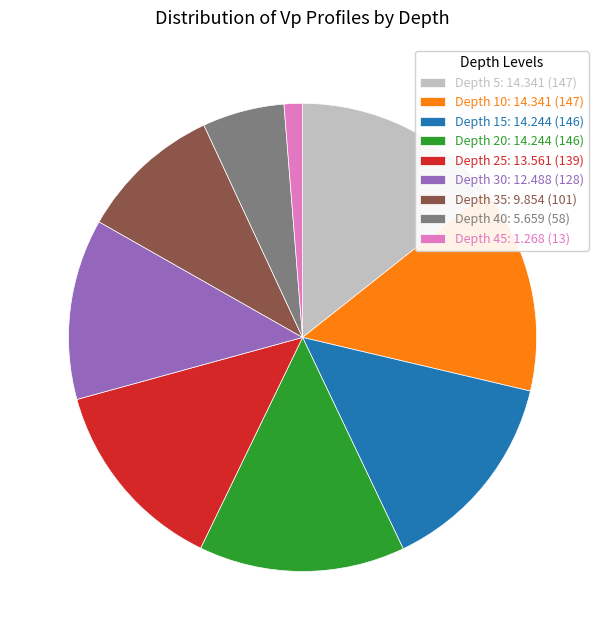

Between Depth 35 and Depth 25, which is larger?

Depth 25